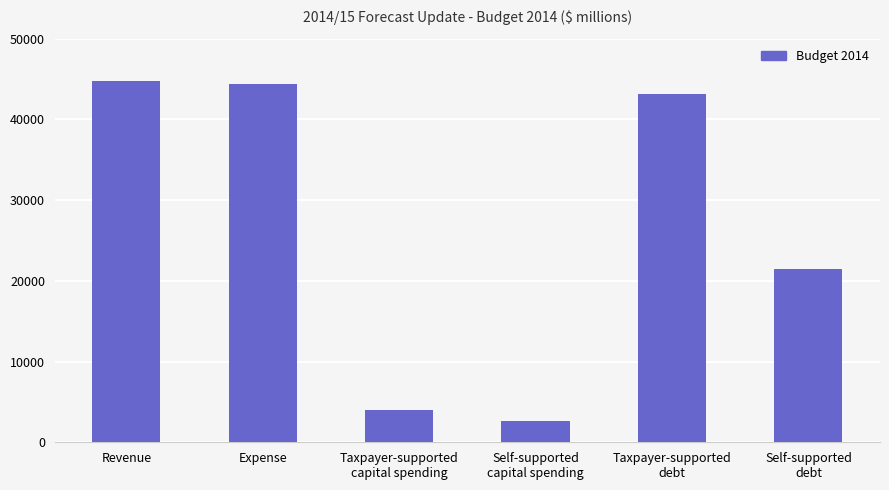

What is the minimum value shown in the chart?

2590